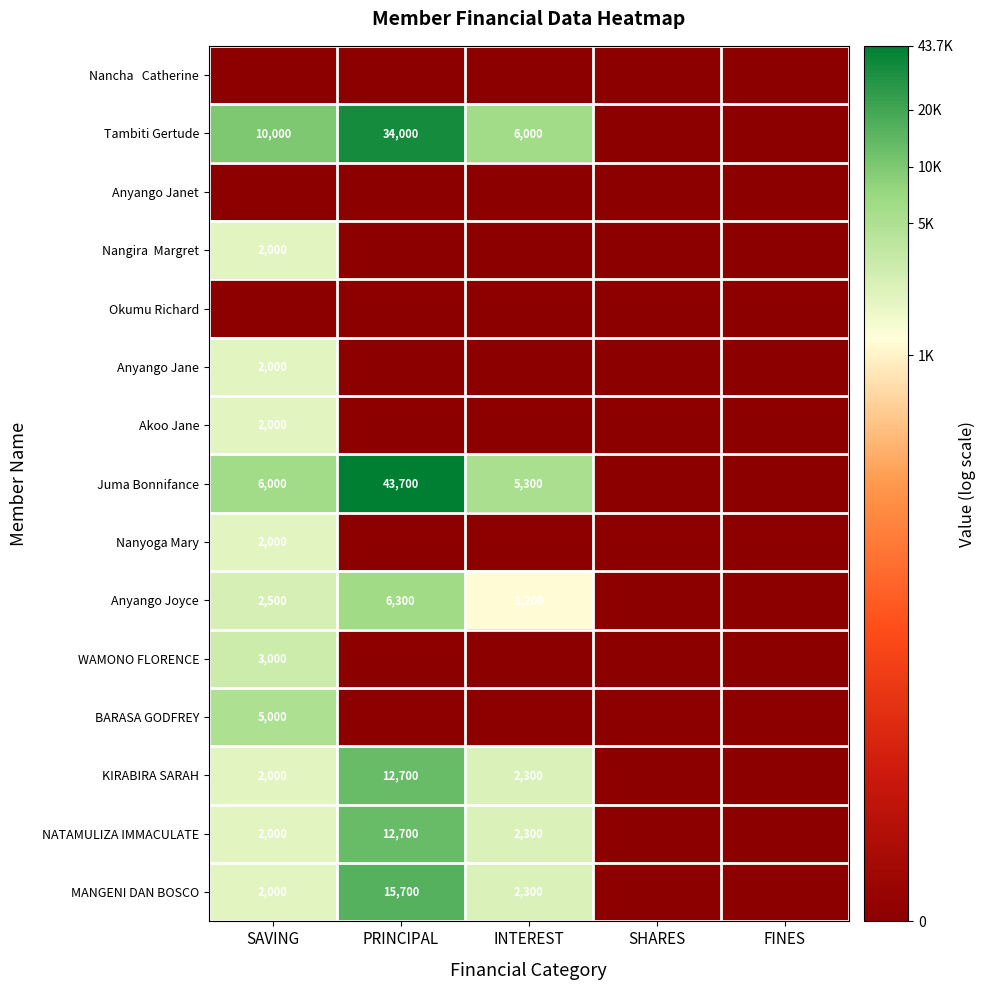

The value of Tambiti Gertude at INTEREST is 10430. True or false?

False